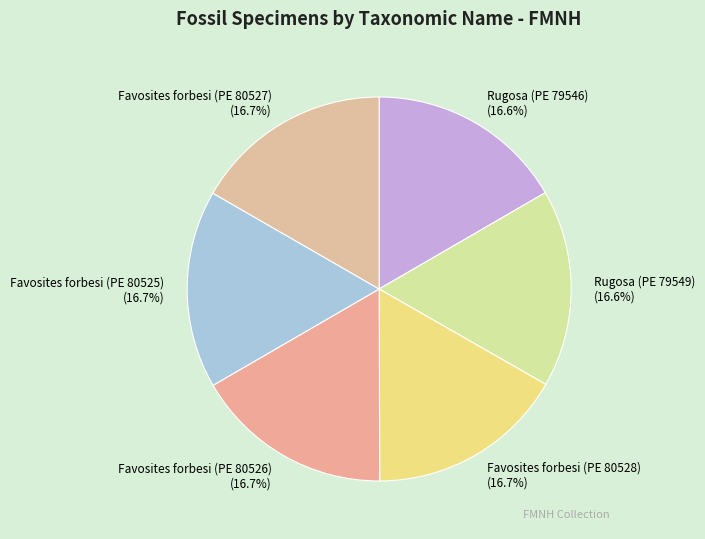

Does Rugosa (PE 79546) represent more than half of the total?

No